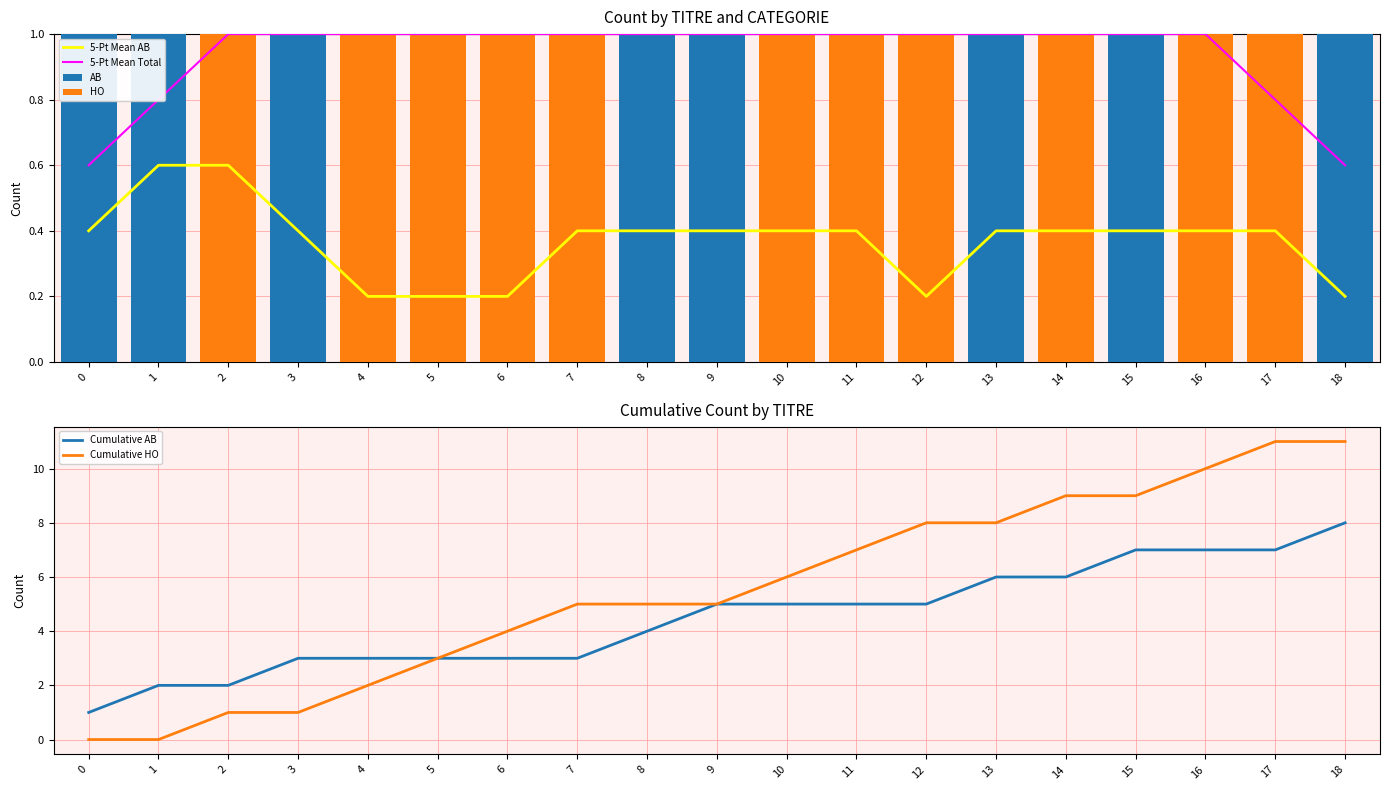

Reading right to left, list all the values displayed in this chart.

5-Pt Mean AB: 18=0.2	17=0.4	16=0.4	15=0.4	14=0.4	13=0.4	12=0.2	11=0.4	10=0.4	9=0.4	8=0.4	7=0.4	6=0.2	5=0.2	4=0.2	3=0.4	2=0.6	1=0.6	0=0.4
5-Pt Mean Total: 18=0.6	17=0.8	16=1.0	15=1.0	14=1.0	13=1.0	12=1.0	11=1.0	10=1.0	9=1.0	8=1.0	7=1.0	6=1.0	5=1.0	4=1.0	3=1.0	2=1.0	1=0.8	0=0.6
AB: 18=1.0	17=0.0	16=0.0	15=1.0	14=0.0	13=1.0	12=0.0	11=0.0	10=0.0	9=1.0	8=1.0	7=0.0	6=0.0	5=0.0	4=0.0	3=1.0	2=0.0	1=1.0	0=1.0
HO: 18=0.0	17=1.0	16=1.0	15=0.0	14=1.0	13=0.0	12=1.0	11=1.0	10=1.0	9=0.0	8=0.0	7=1.0	6=1.0	5=1.0	4=1.0	3=0.0	2=1.0	1=0.0	0=0.0
Cumulative AB: 18=8.0	17=7.0	16=7.0	15=7.0	14=6.0	13=6.0	12=5.0	11=5.0	10=5.0	9=5.0	8=4.0	7=3.0	6=3.0	5=3.0	4=3.0	3=3.0	2=2.0	1=2.0	0=1.0
Cumulative HO: 18=11.0	17=11.0	16=10.0	15=9.0	14=9.0	13=8.0	12=8.0	11=7.0	10=6.0	9=5.0	8=5.0	7=5.0	6=4.0	5=3.0	4=2.0	3=1.0	2=1.0	1=0.0	0=0.0